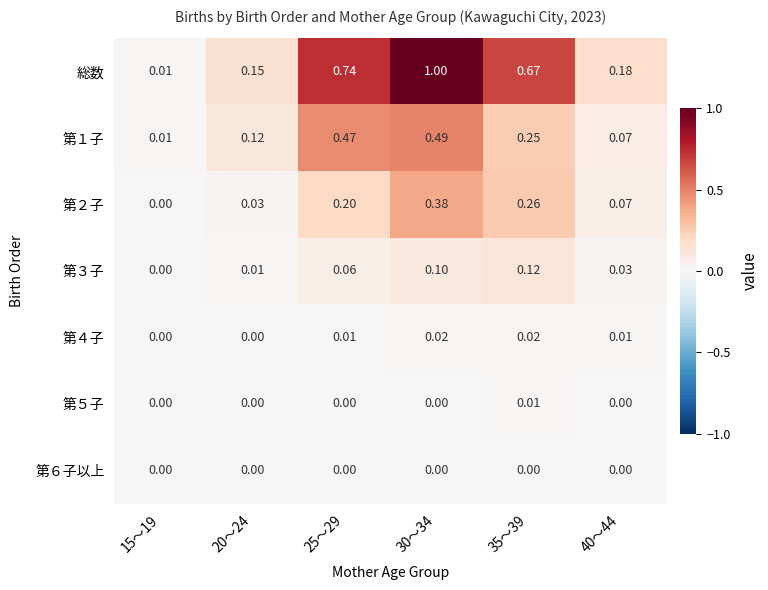

Between 15～19 and 40～44, which series saw the biggest shift?

総数